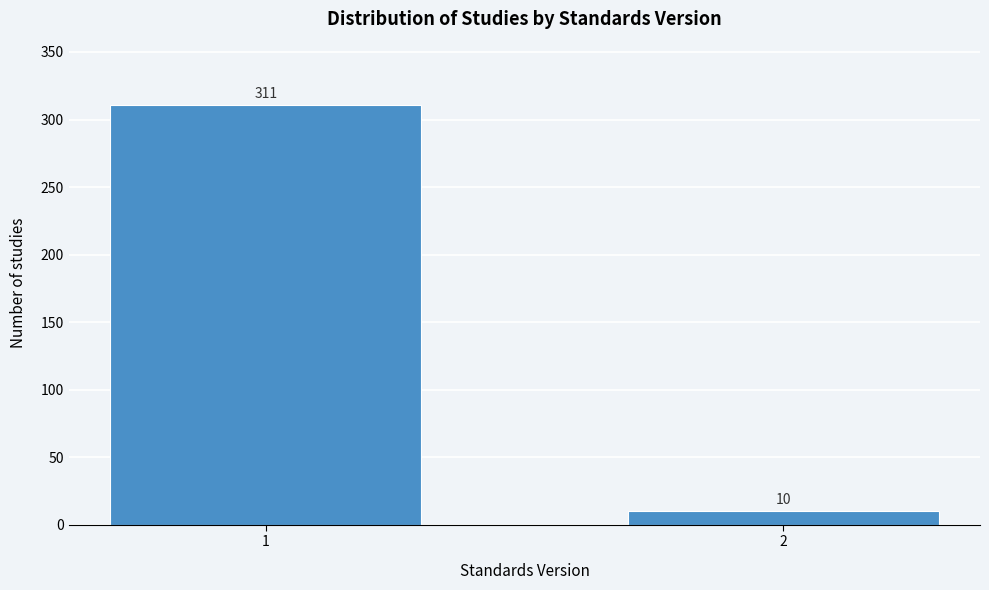

Reading left to right, extract all data points from this chart.

311	10